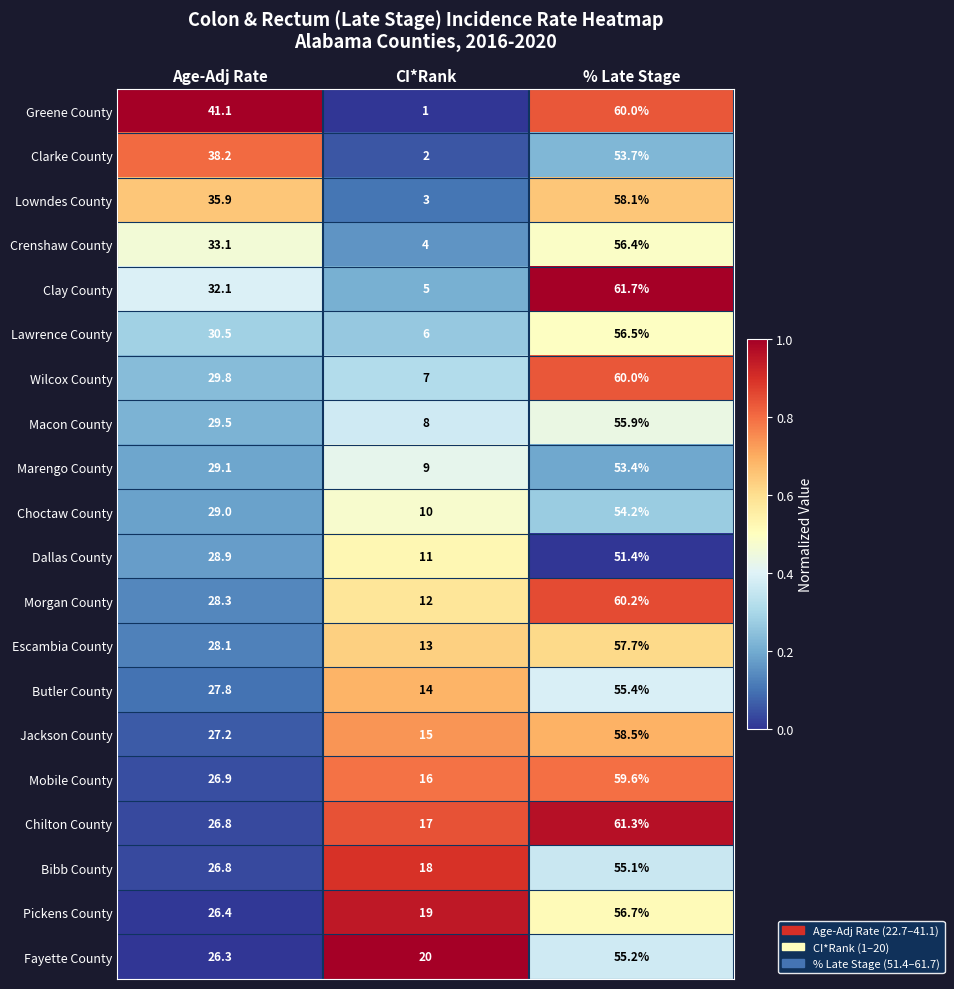

What is the sum of the Greene County values at CI*Rank and % Late Stage?

61.0